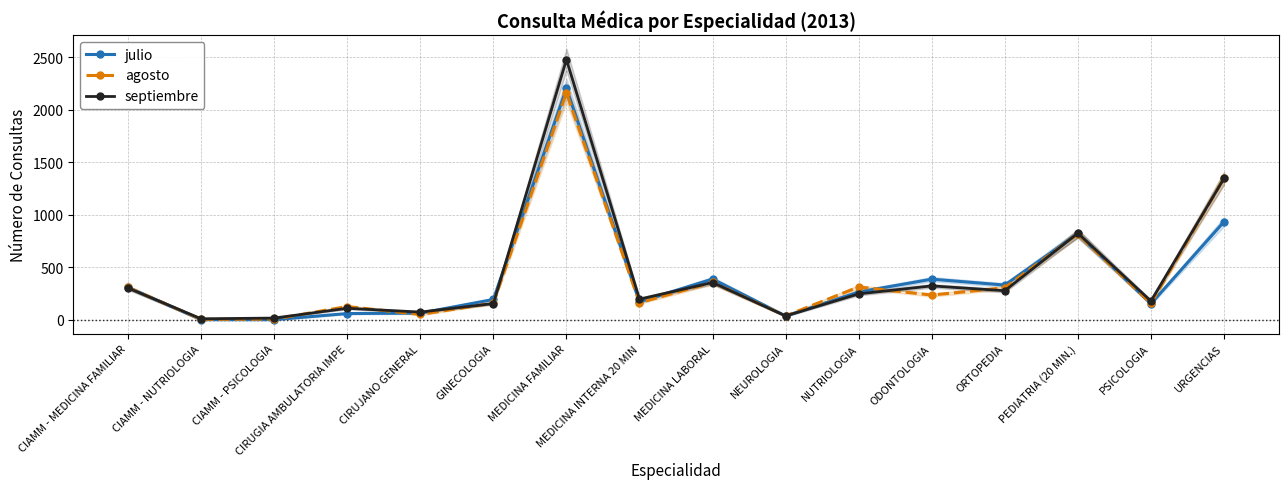

What is the difference between the second highest and minimum values in the septiembre series?

1335